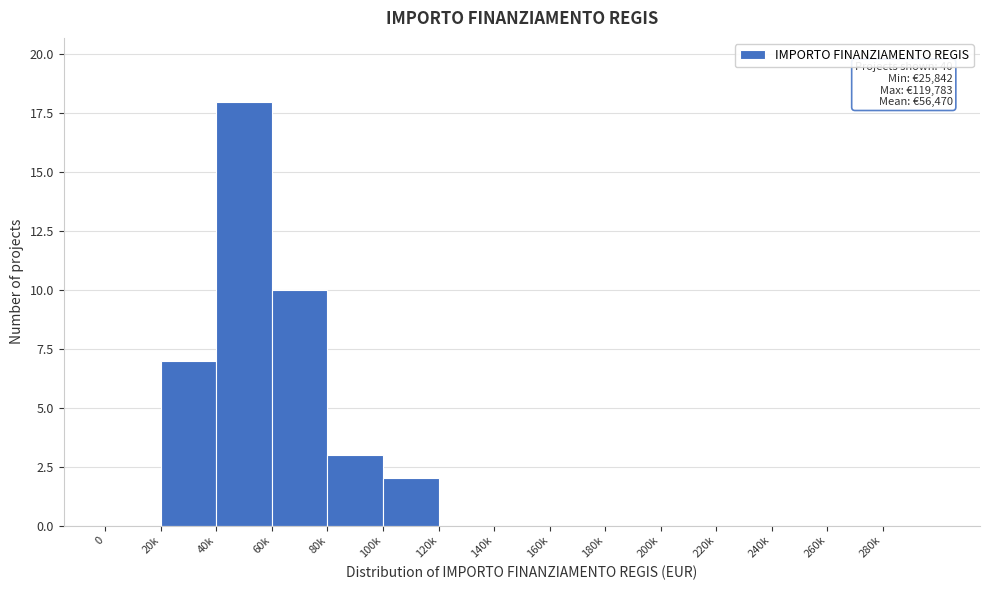

Reading right to left, transcribe all the data shown in this chart.

280k=0	260k=0	240k=0	220k=0	200k=0	180k=0	160k=0	140k=0	120k=0	100k=2	80k=3	60k=10	40k=18	20k=7	0=0